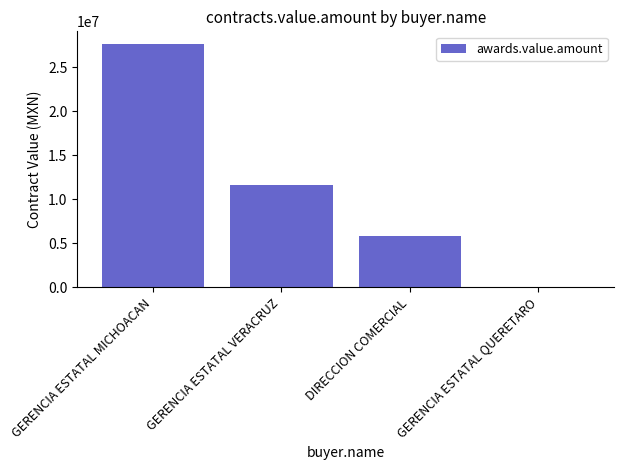

Reading left to right, extract all data points from this chart.

27686782.2	11576610.7	5766716.7	53680.8